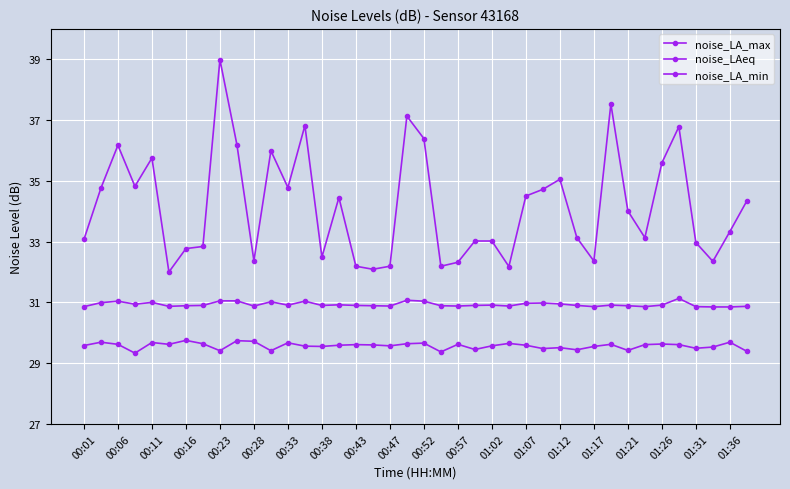

List the series in order of their peak value, lowest first.

noise_LA_min, noise_LAeq, noise_LA_max